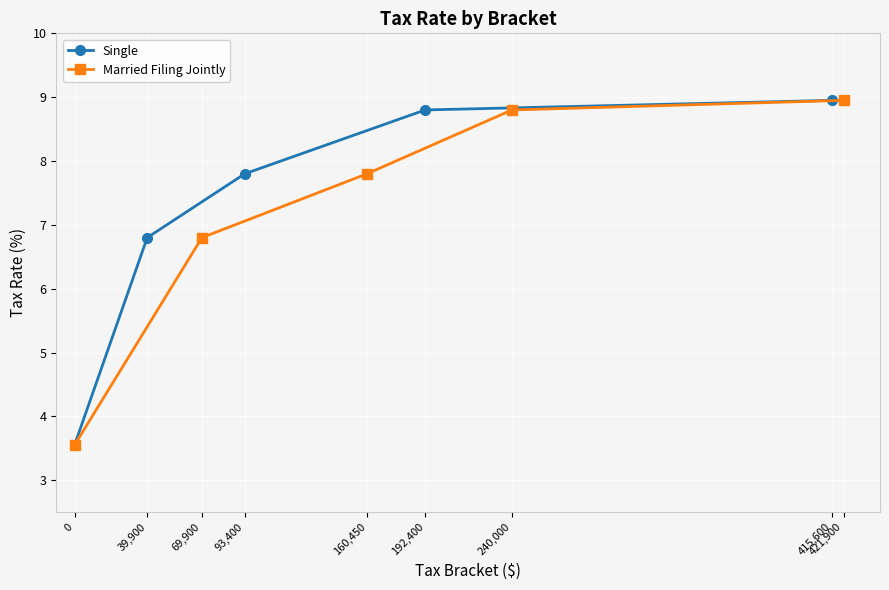

The Married Filing Jointly series shows 6.8 at 69,900. True or false?

True